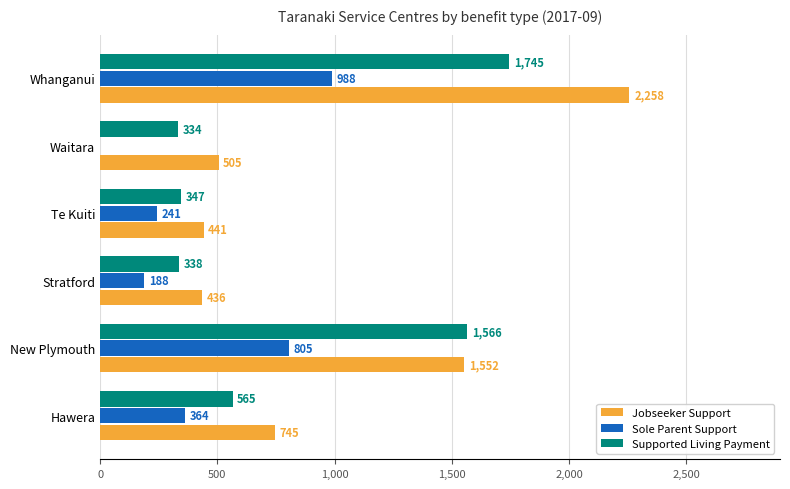

The Supported Living Payment series shows 338 at Stratford. True or false?

True